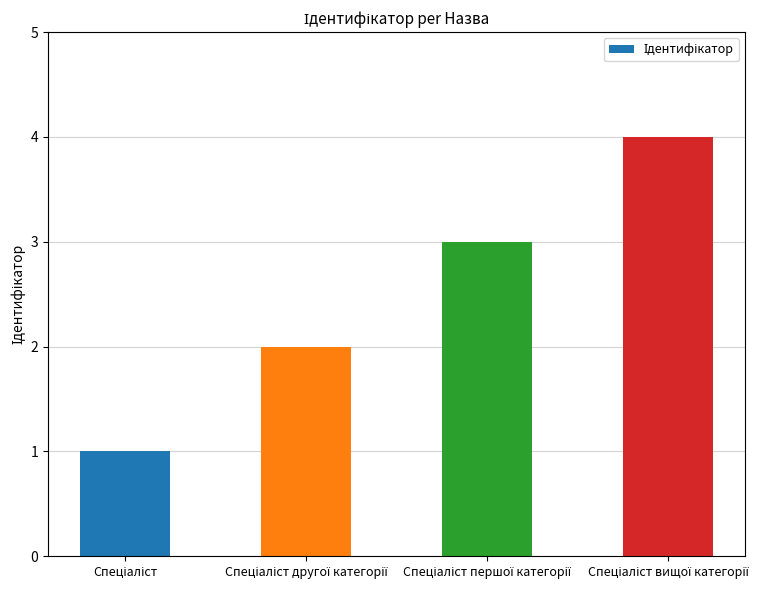

What is the difference between the second highest and second lowest values?

1